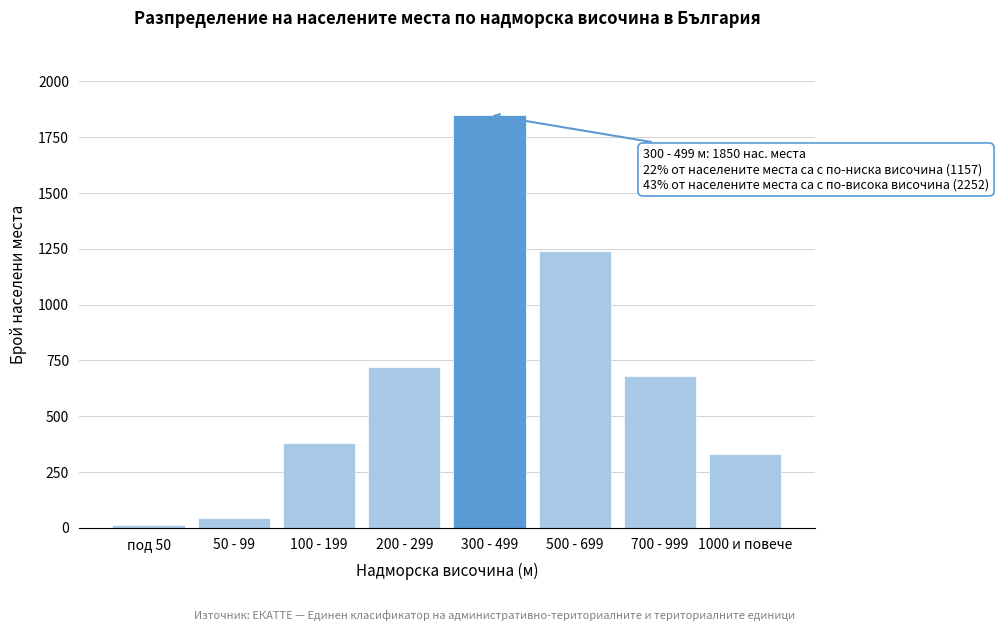

Reading right to left, list all the values displayed in this chart.

332	680	1240	1850	720	380	45	12